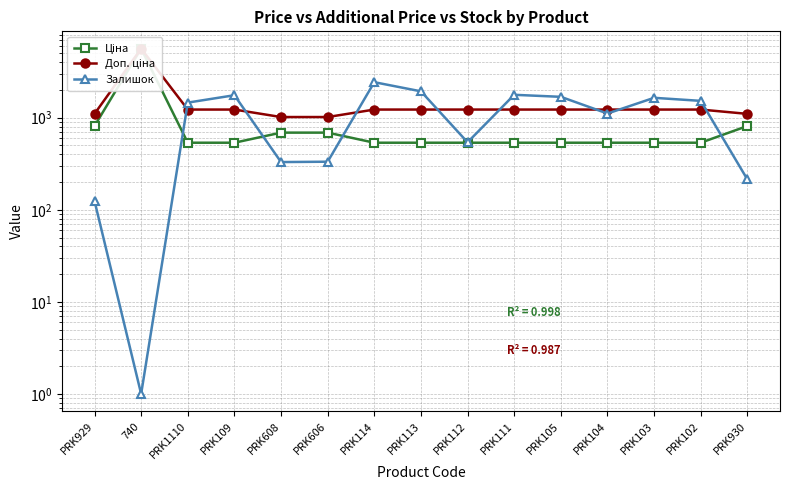

How many lines are shown in the chart?

3